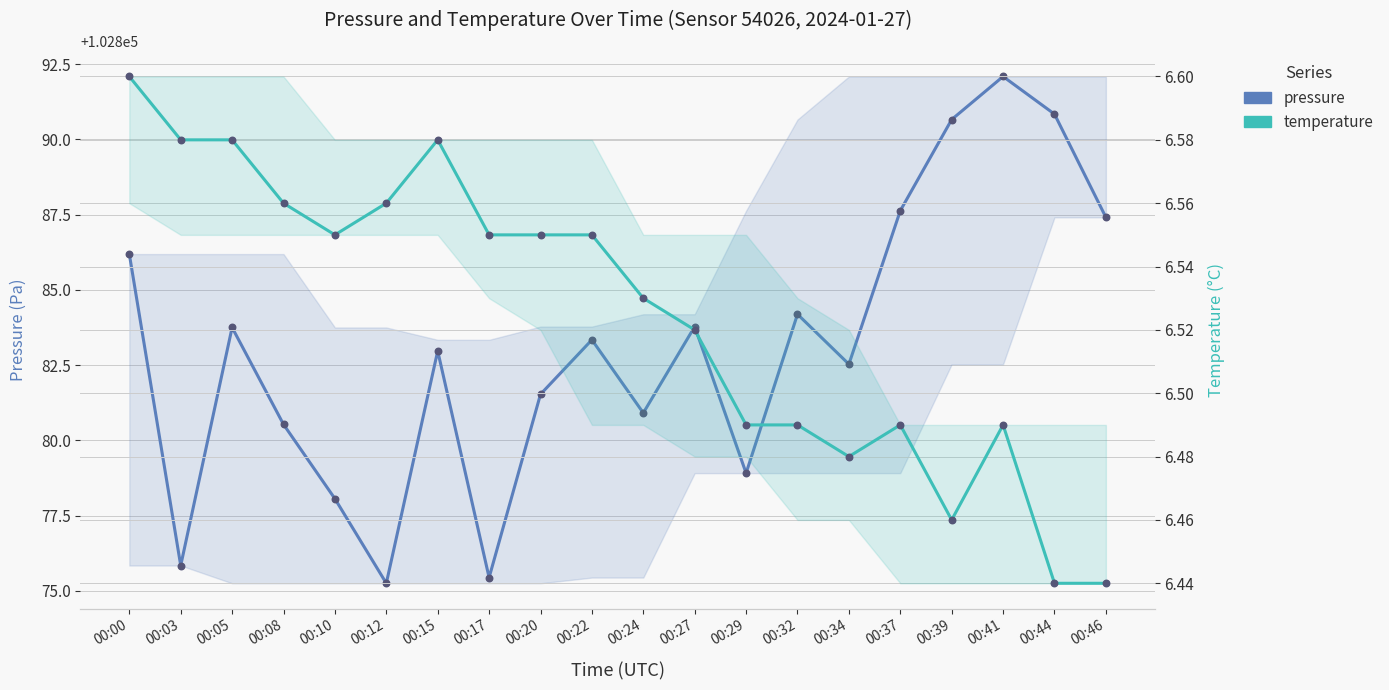

What is the total value across all series at 00:03?

102882.4